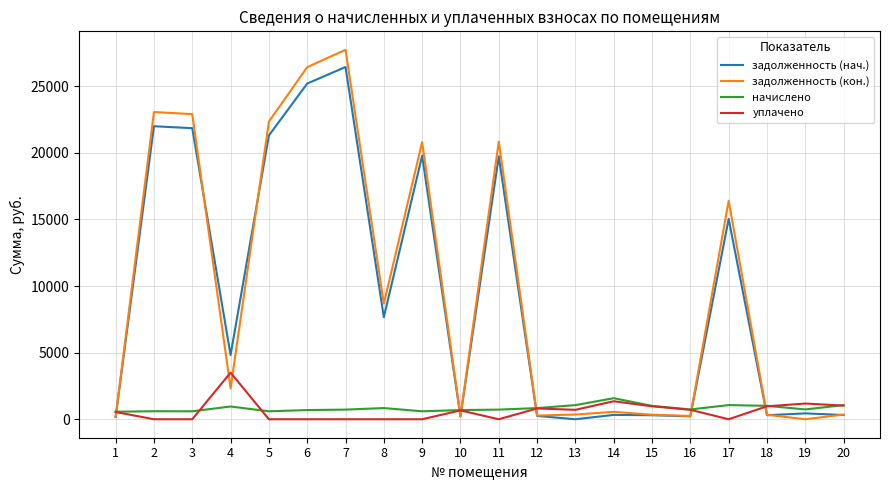

How many values in the уплачено series are below 663?

10